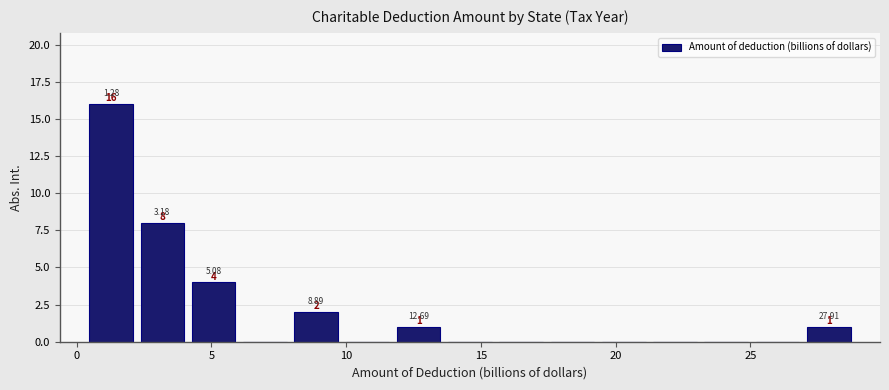

Read against the x-axis, roughly where is the centre of the tallest bar?

1.5